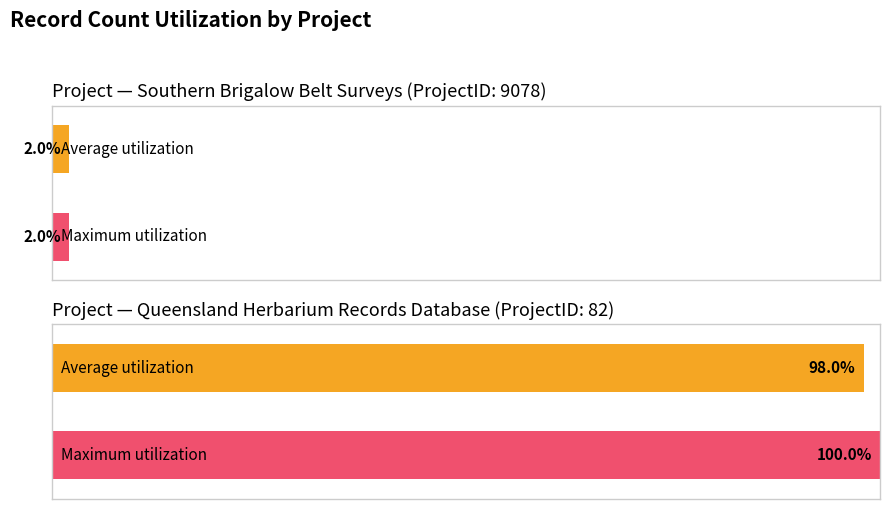

Where does the Average utilization series first go above 83?

Queensland Herbarium Records Database (82)